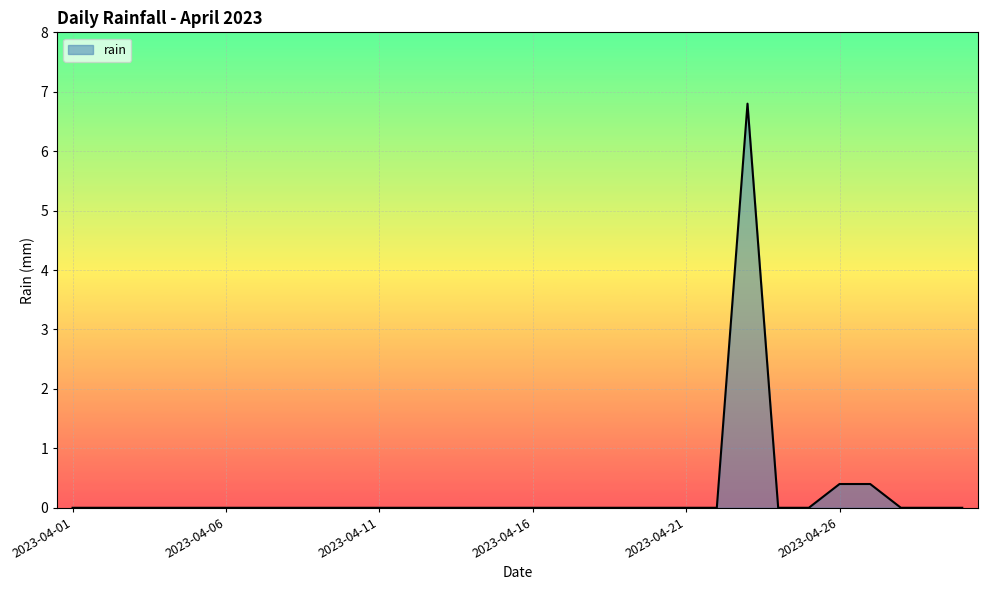

What is the difference between the maximum and minimum values?

6.8